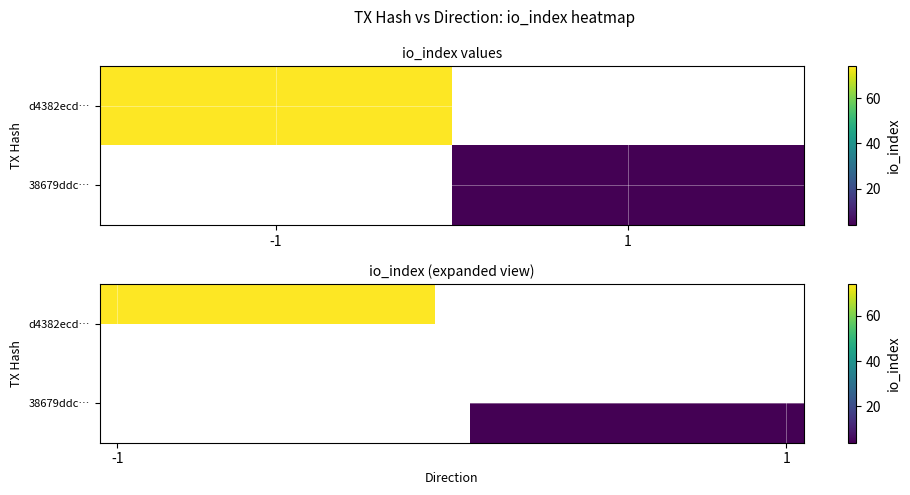

What is the greatest value displayed?

74.0